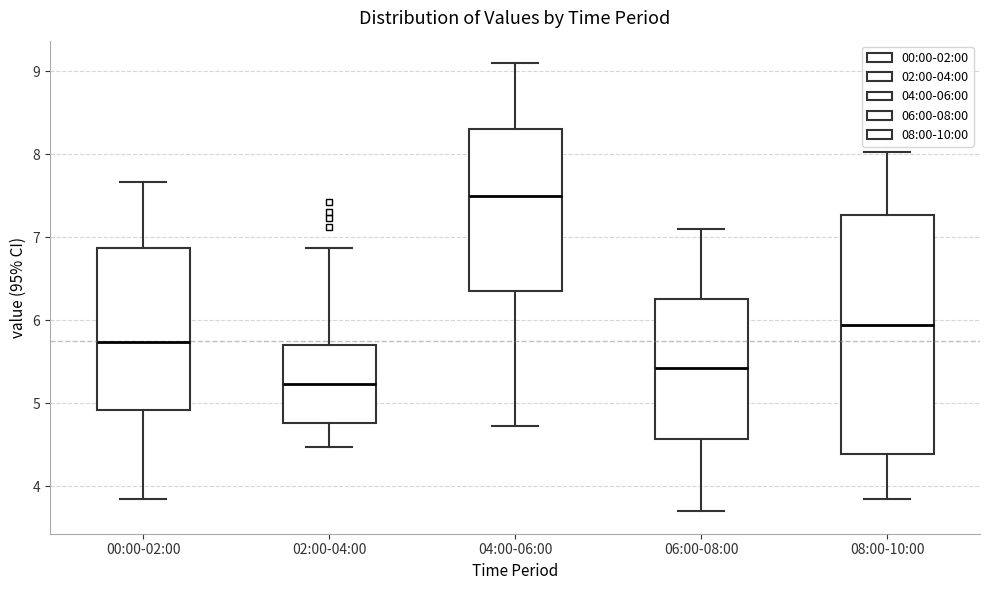

Which box has the lowest median line?

02:00-04:00